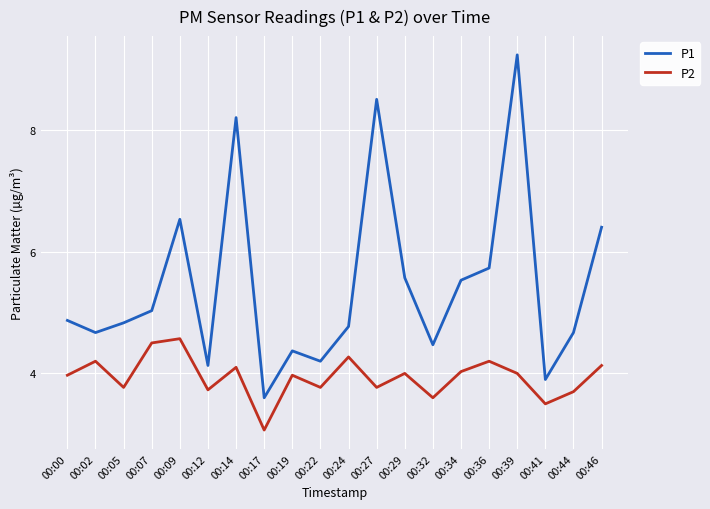

True or false: P2 has a value of 2.6 at 00:09.

False